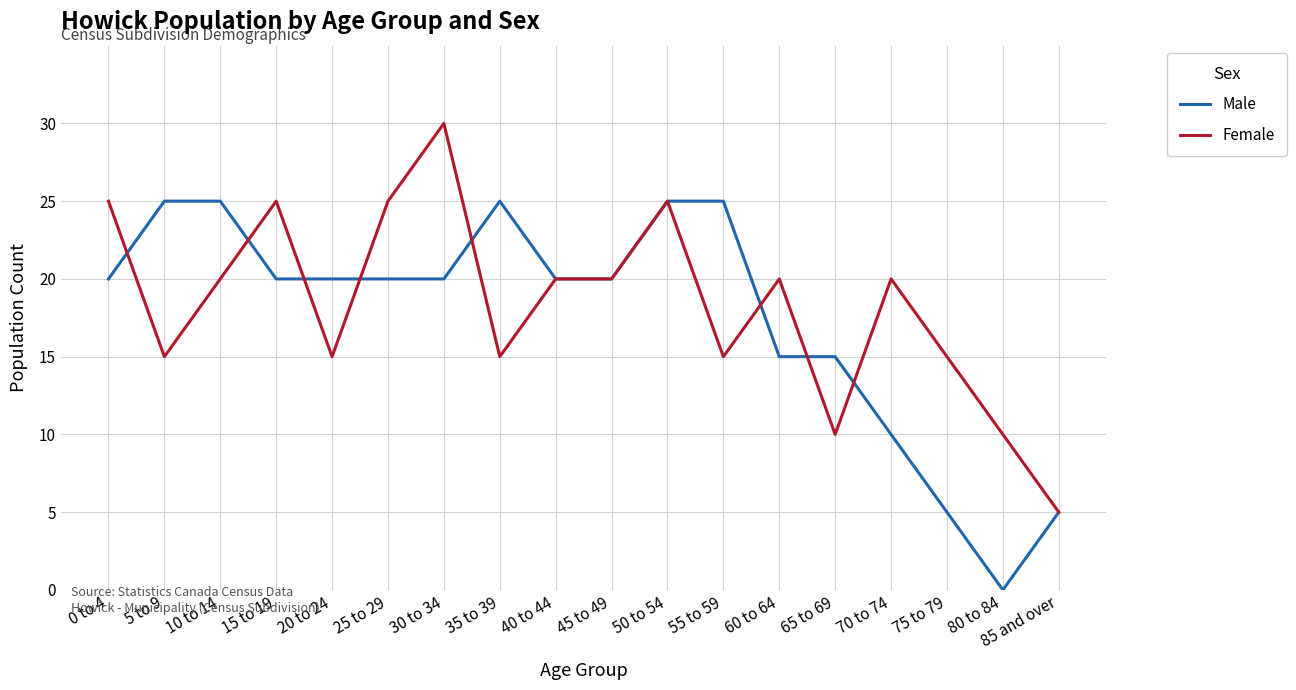

Is the value of Male at 10 to 14 greater than the value of Female at 85 and over?

Yes